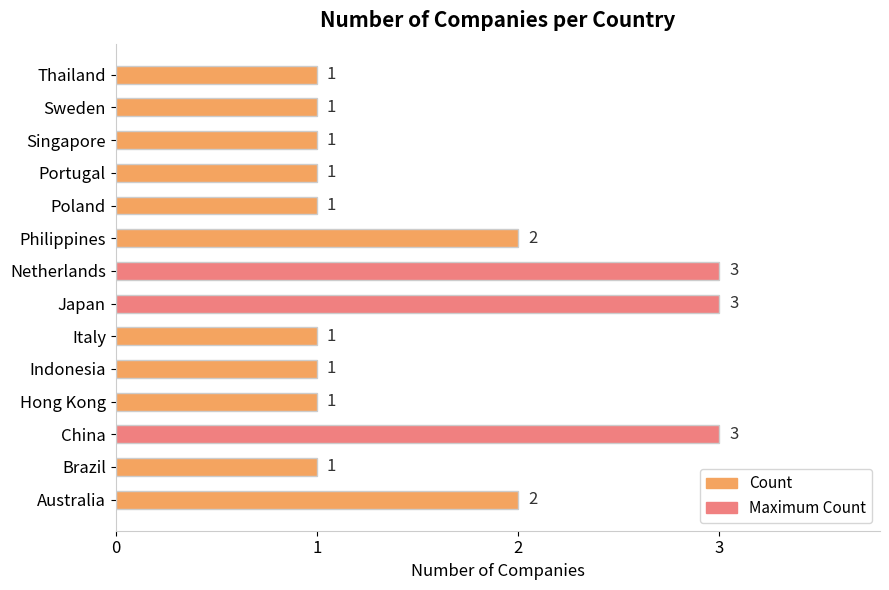

What is the greatest value displayed?

3